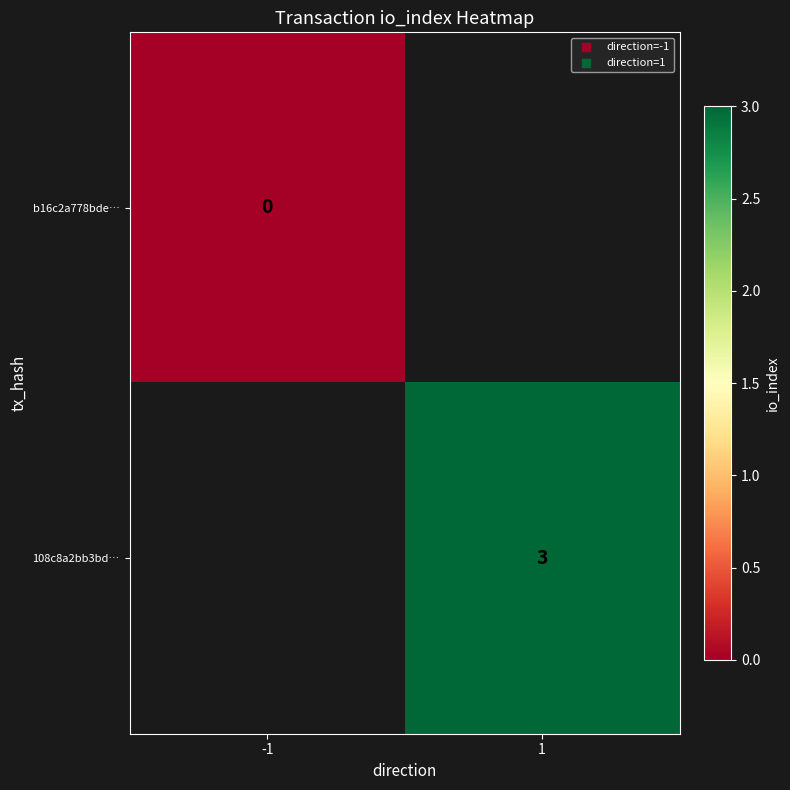

Is it true that 108c8a2bb3bd… equals 1 at 1?

False